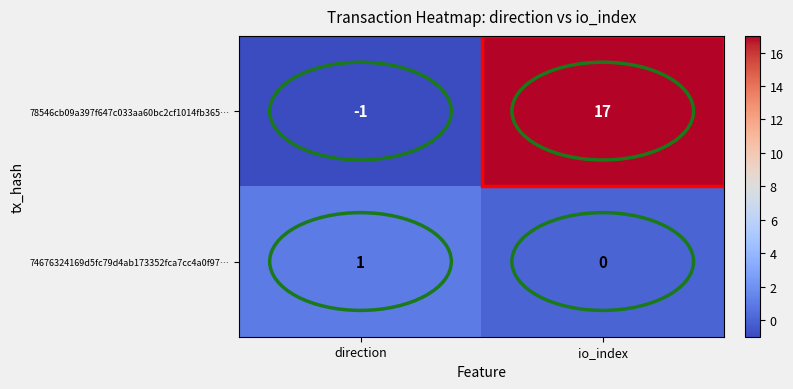

Which series has the largest range (max minus min)?

78546cb09a397f647c033aa60bc2cf1014fb365…